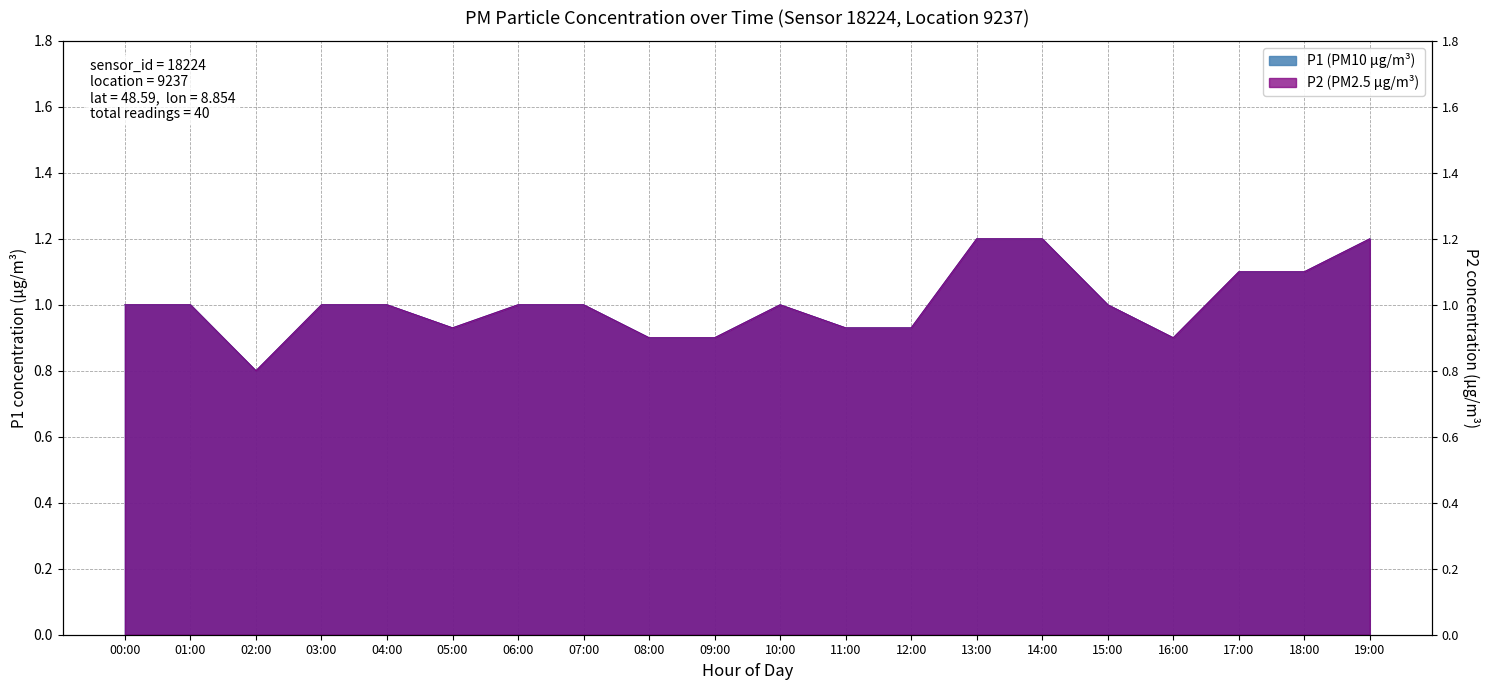

Reading left to right, what are all the values shown in this chart?

P1: 1.0	1.0	0.8	1.0	1.0	0.9	1.0	1.0	0.9	0.9	1.0	0.9	0.9	1.2	1.2	1.0	0.9	1.1	1.1	1.2
P2: 1.0	1.0	0.8	1.0	1.0	0.9	1.0	1.0	0.9	0.9	1.0	0.9	0.9	1.2	1.2	1.0	0.9	1.1	1.1	1.2